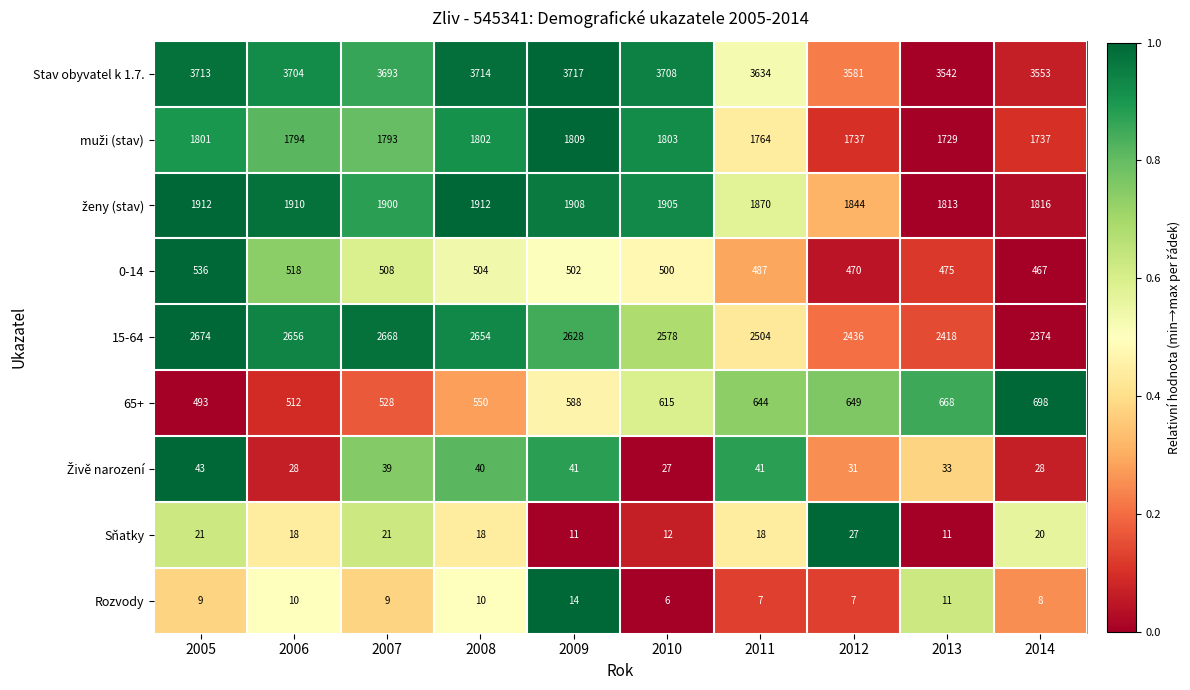

What is the difference between the highest and lowest values at 2011?

3627